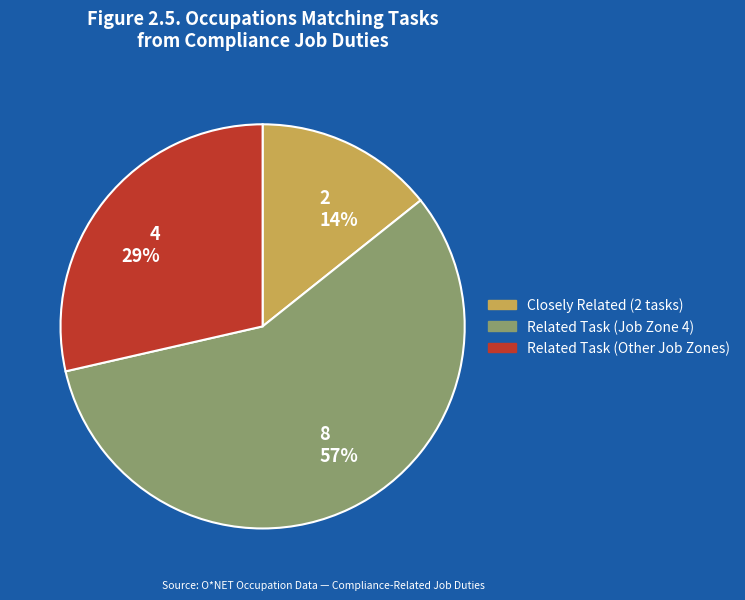

True or false: Closely Related (2 tasks) accounts for 14% of the total.

True